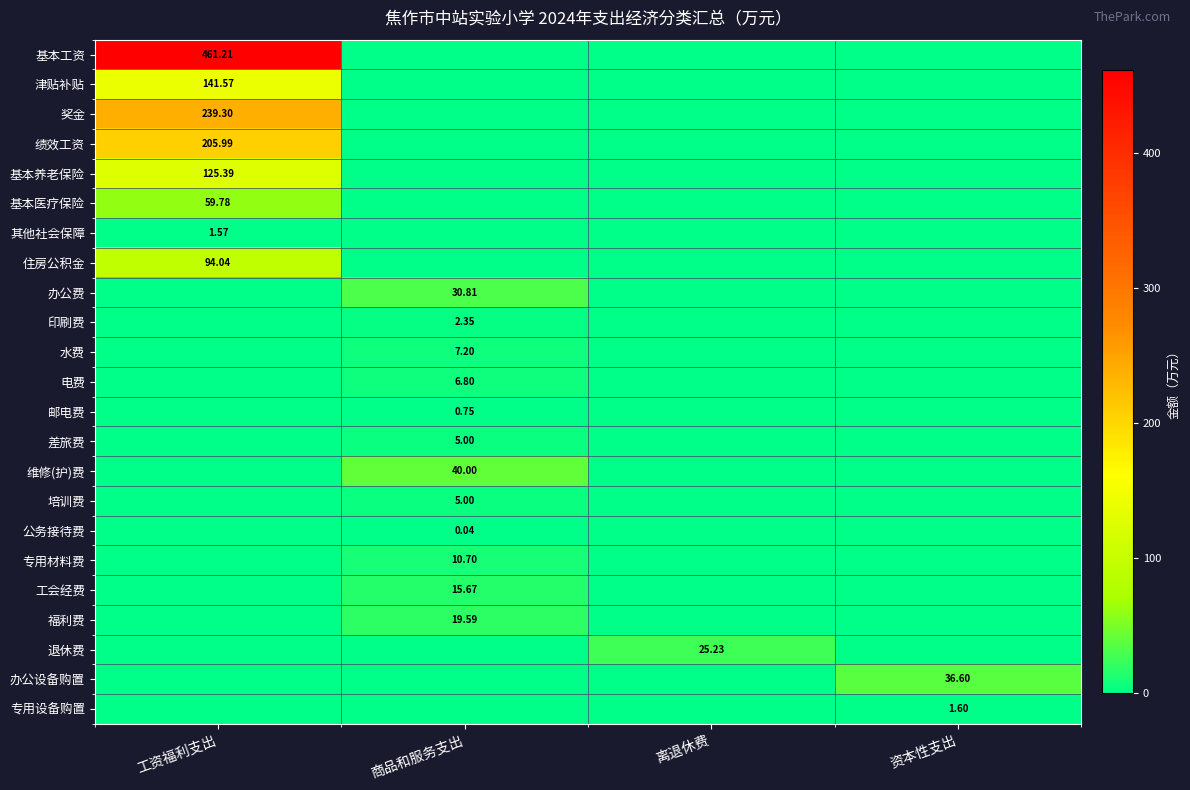

Is the value of 基本养老保险 at 工资福利支出 greater than the value of 办公费 at 商品和服务支出?

Yes